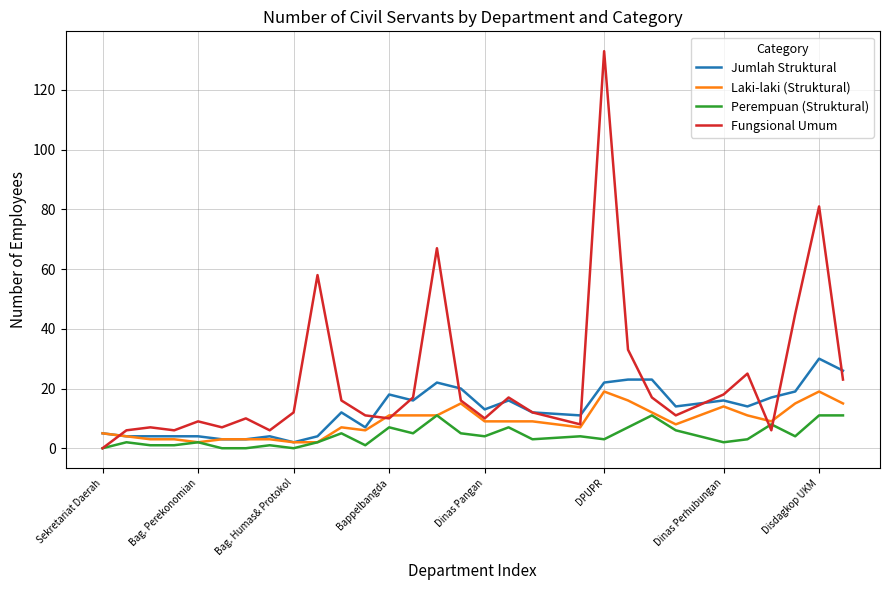

Which series has the largest range (max minus min)?

Fungsional Umum